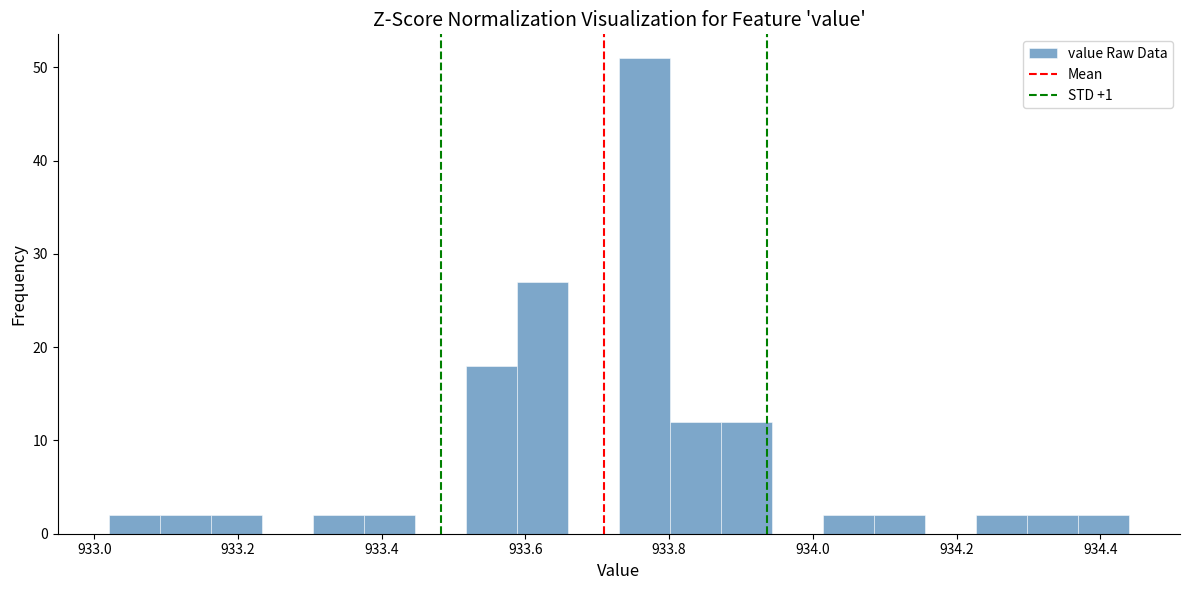

Around what value on the x-axis is the tallest bar? Give the approximate position of its centre, as read against the axis.

933.76